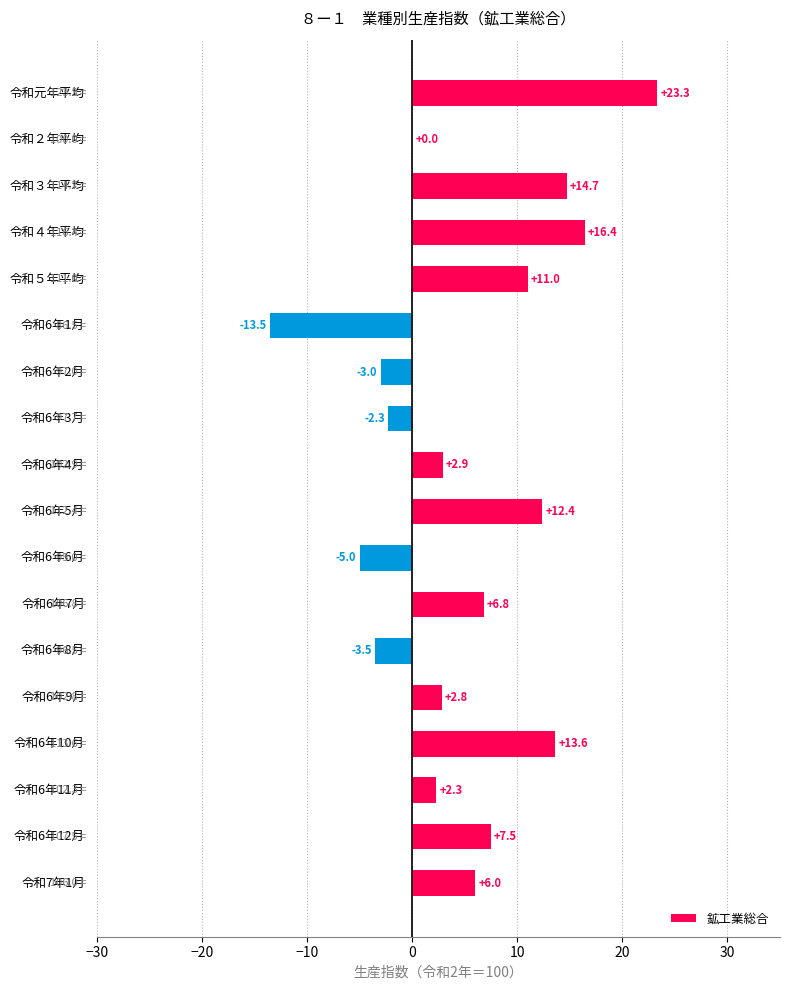

True or false: the data shows -5.0 at 令和6年6月.

True